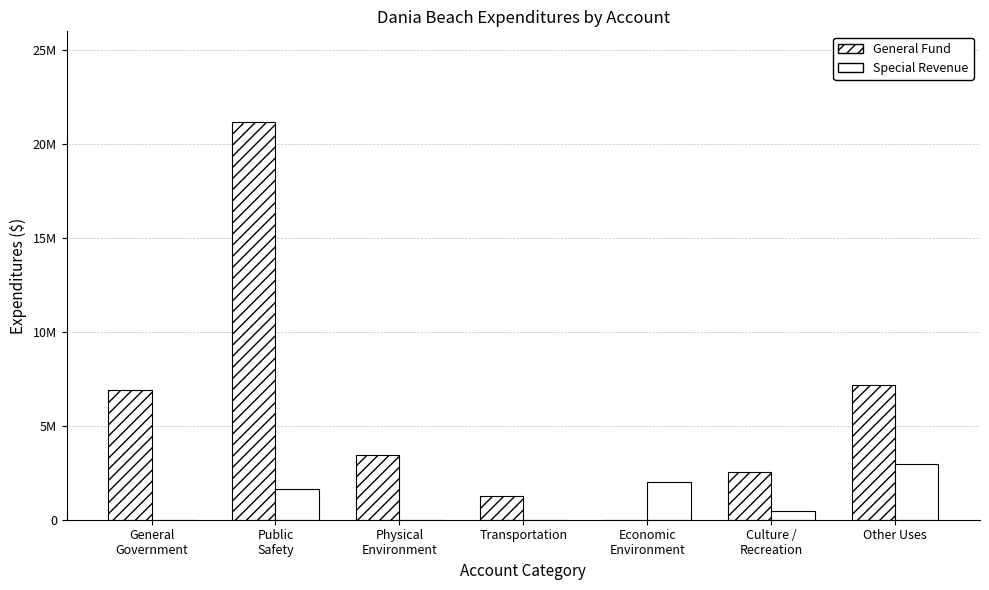

Are the bars horizontal?

No